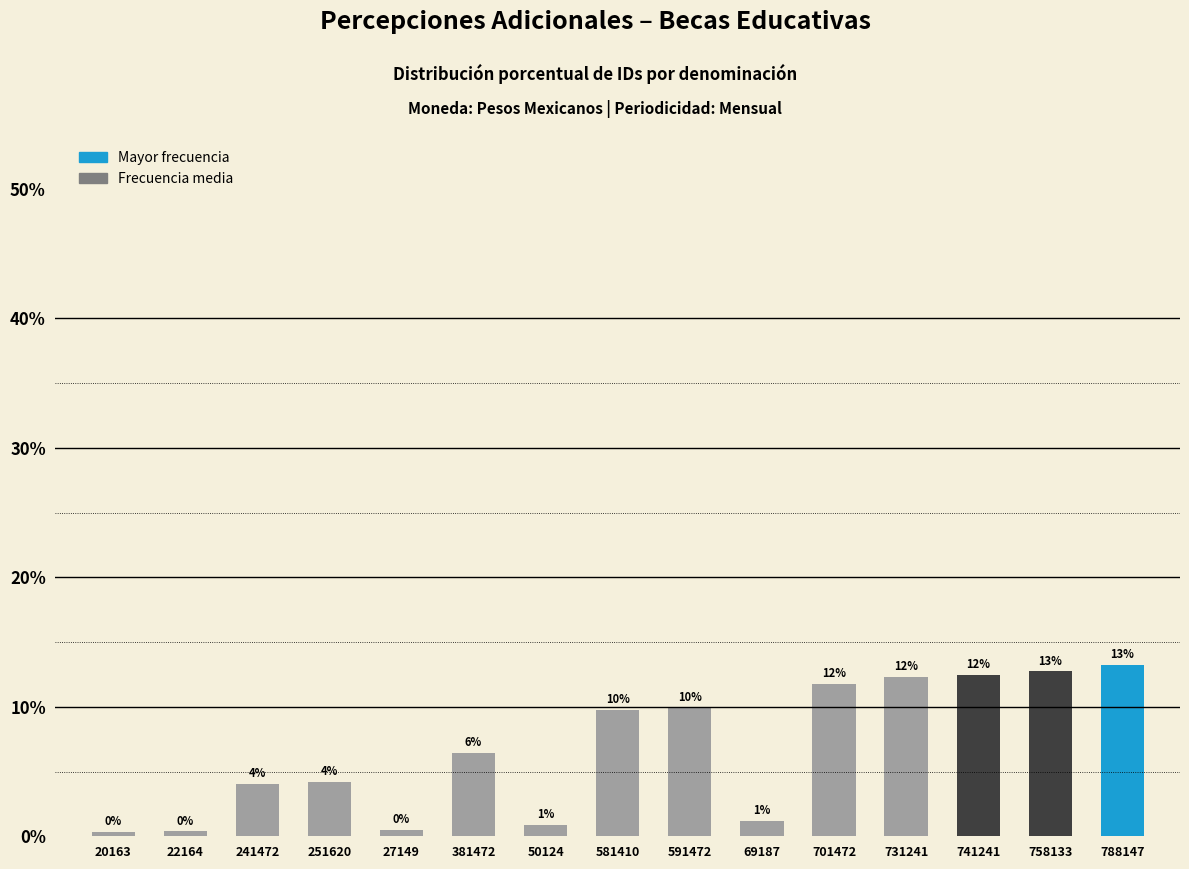

Which has a higher value, 241472 or 69187?

241472